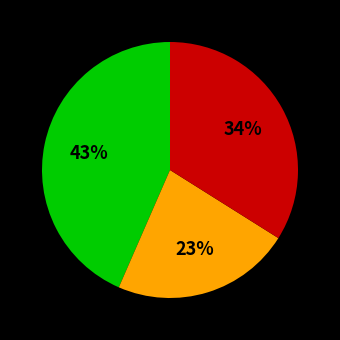

To the nearest percent, what is the average slice percentage?

33%